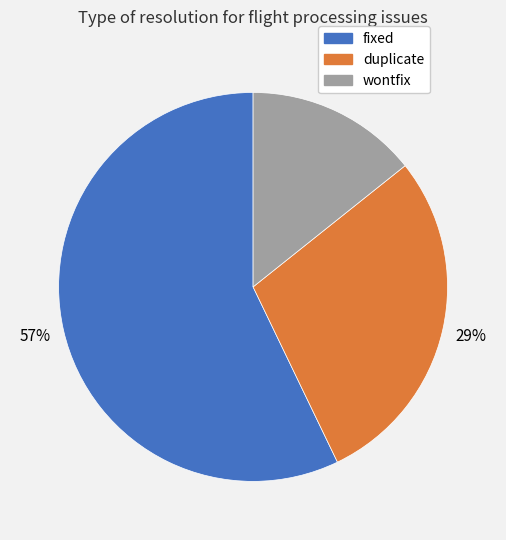

To the nearest percent, what is the difference between the largest and smallest slice percentages?

43%